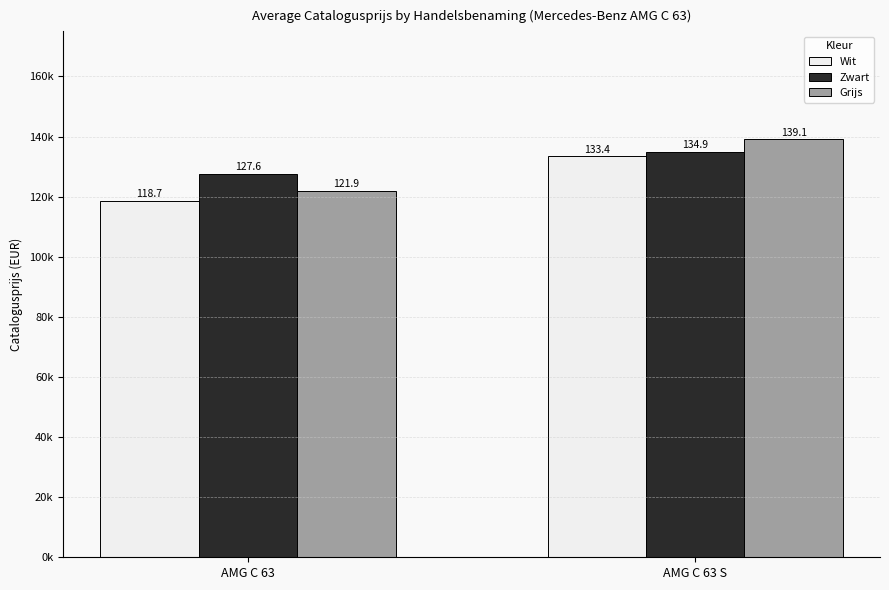

Does the chart contain stacked bars?

No